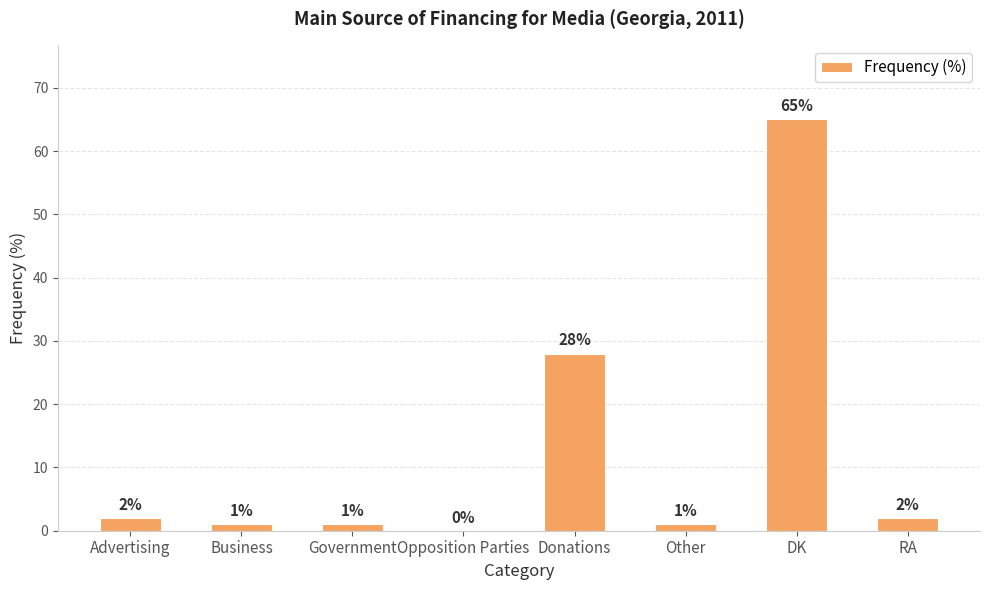

Where is the data nearest to the value 32?

Donations